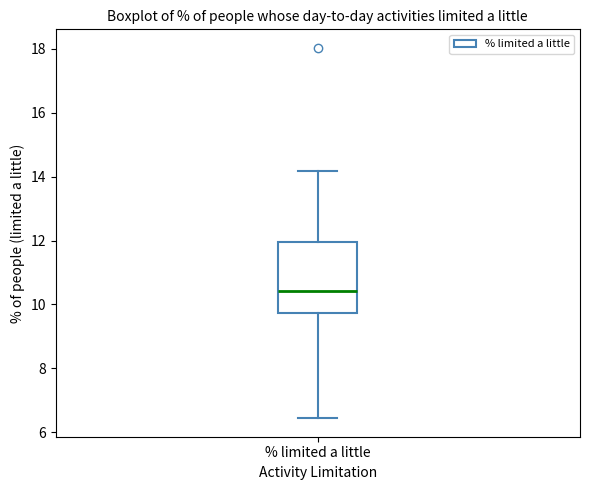

Where does the upper whisker of the box for % limited a little end on the y-axis? The values are not printed on the chart, so give them approximately, as read against the axis.

14.2